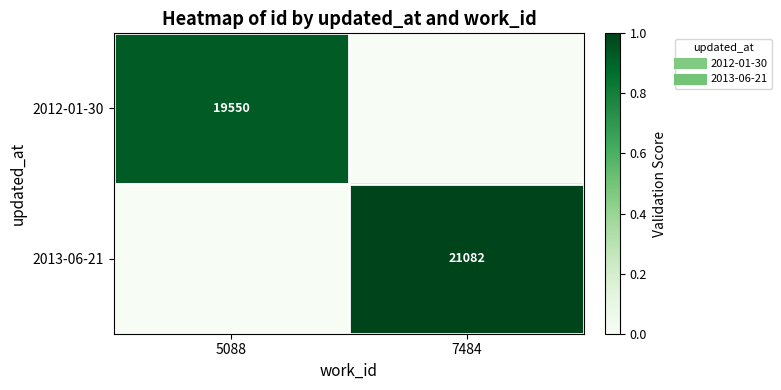

The value of 2012-01-30 at 5088 is 0.9. True or false?

True